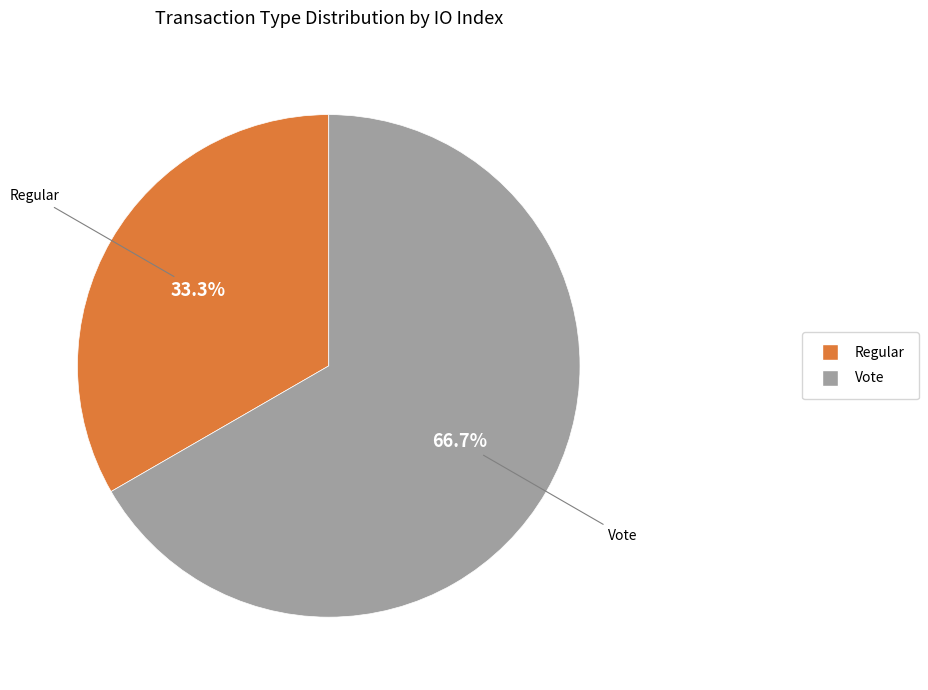

To the nearest percent, what is the difference between the Regular and Vote slice percentages?

33%